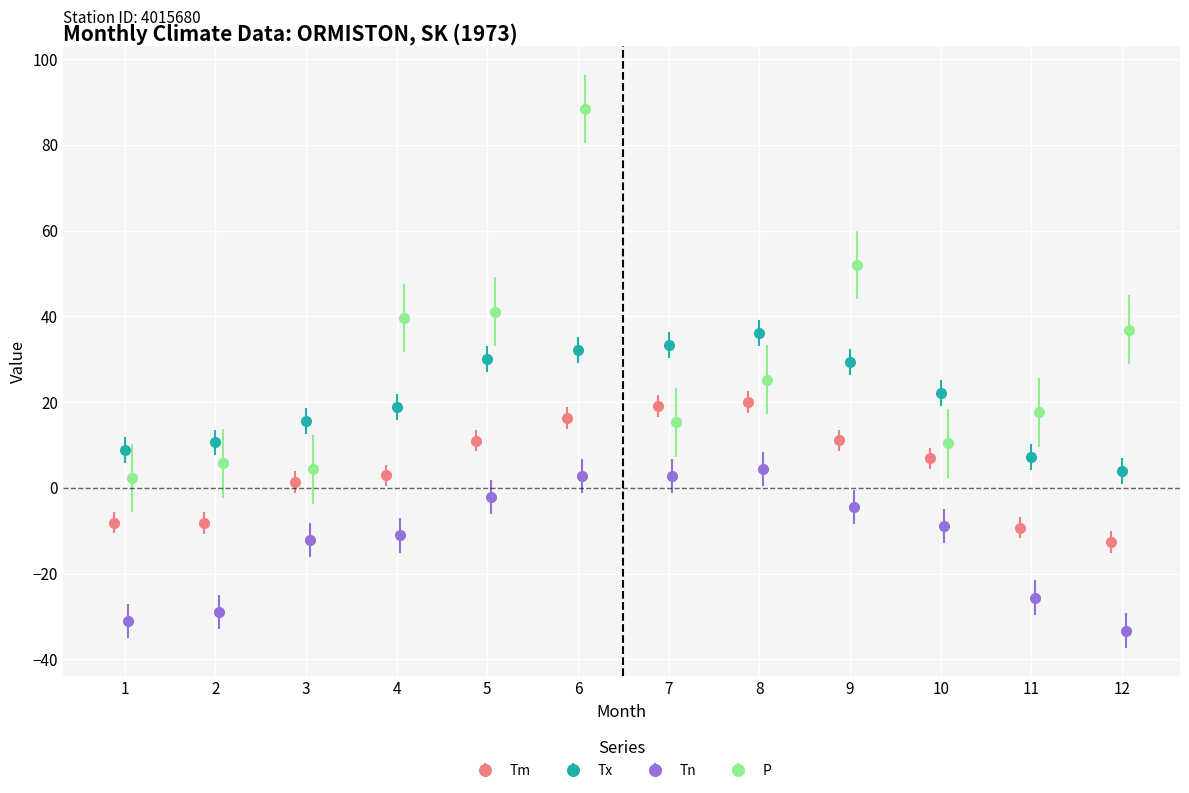

How many values in the Tn series exceed -8?

5